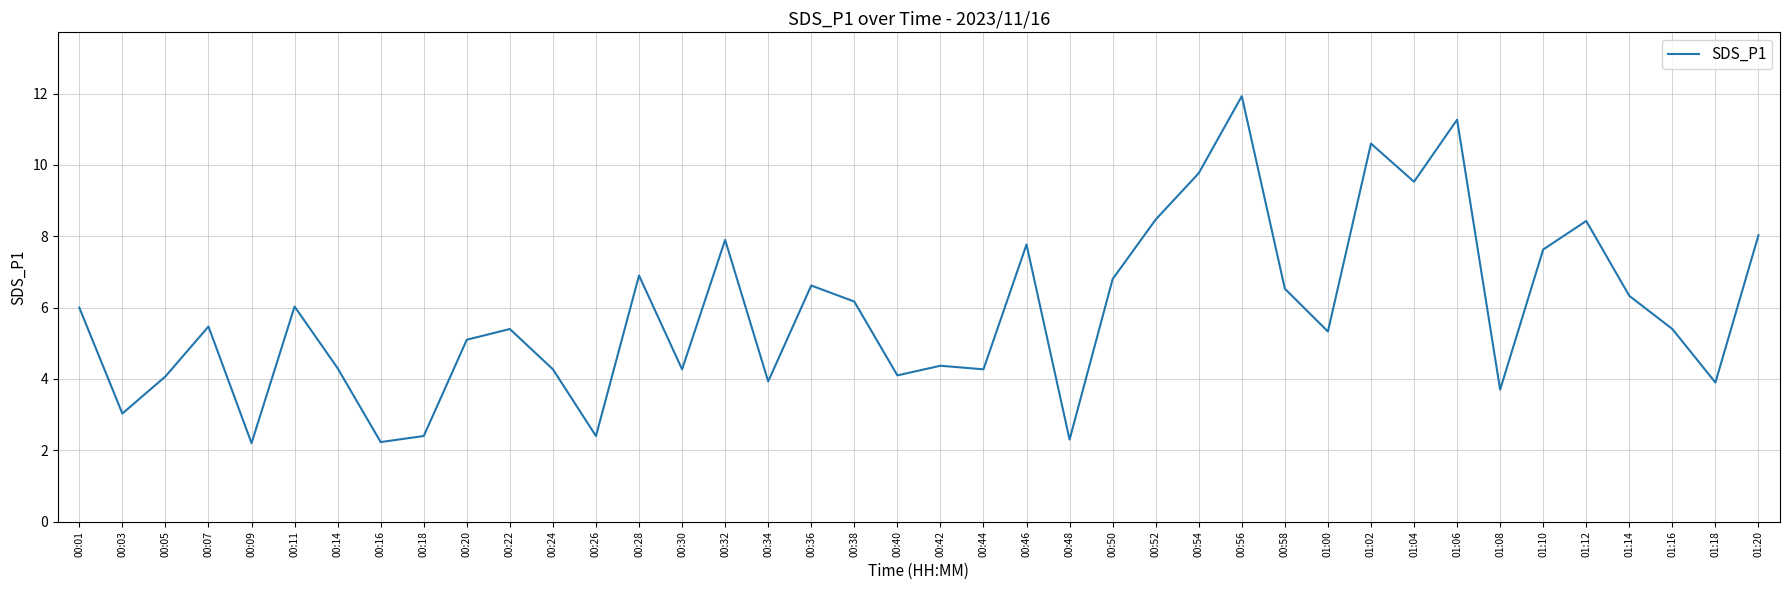

What is the sum of the values at 00:05 and 01:08?

7.8